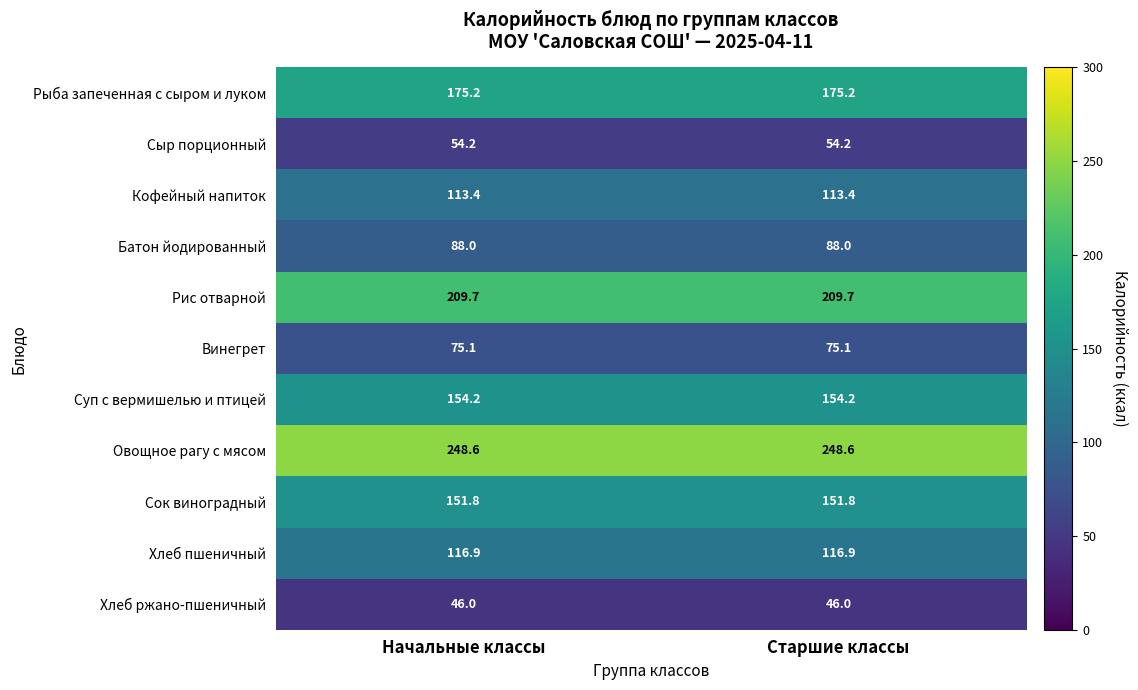

What is the minimum value shown in the chart?

46.0